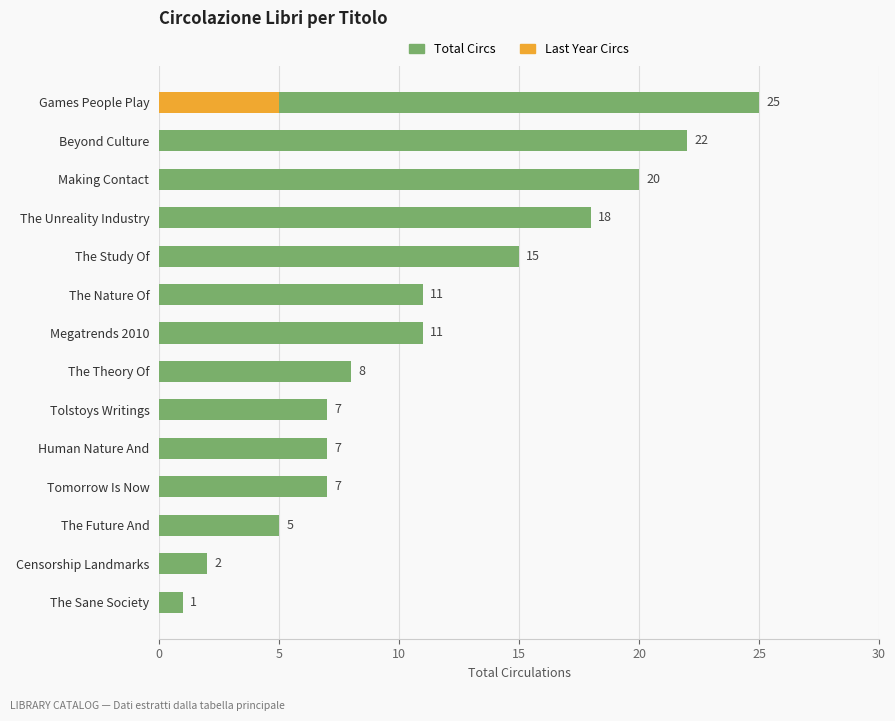

Are the bars horizontal?

Yes